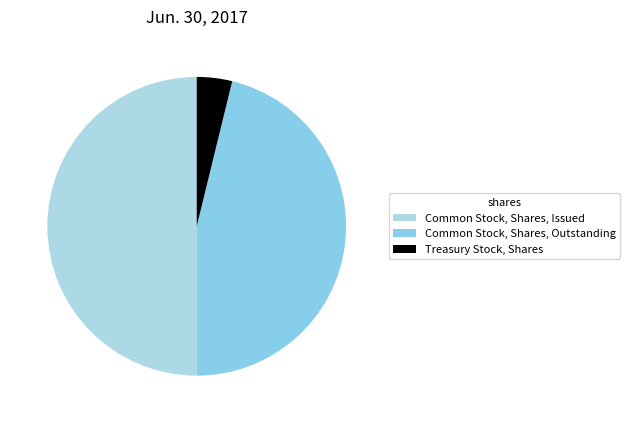

How many slices are in this pie chart?

3